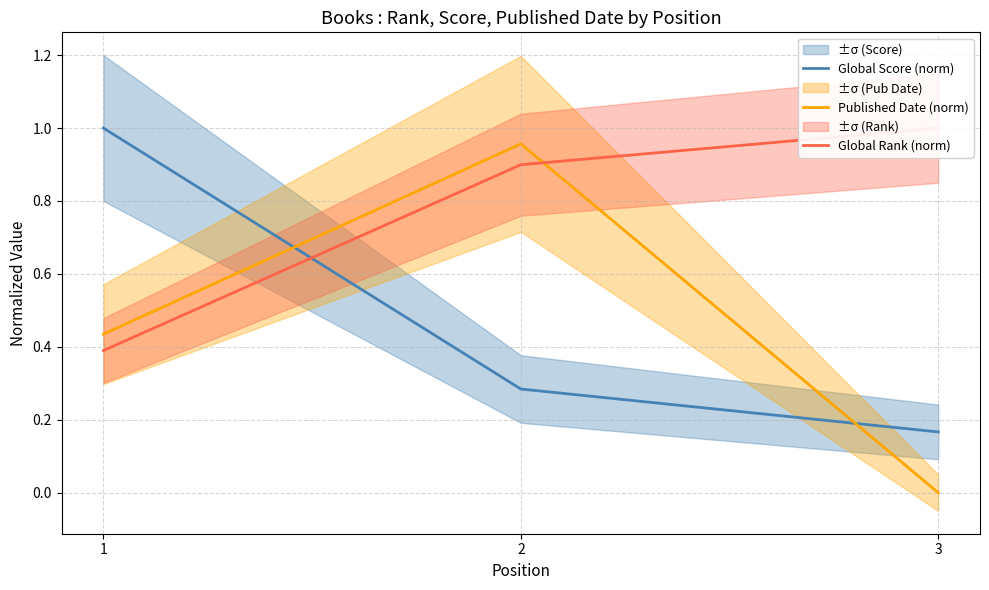

What is the value of the Global Score (norm) point at the 2nd from the left?

0.3